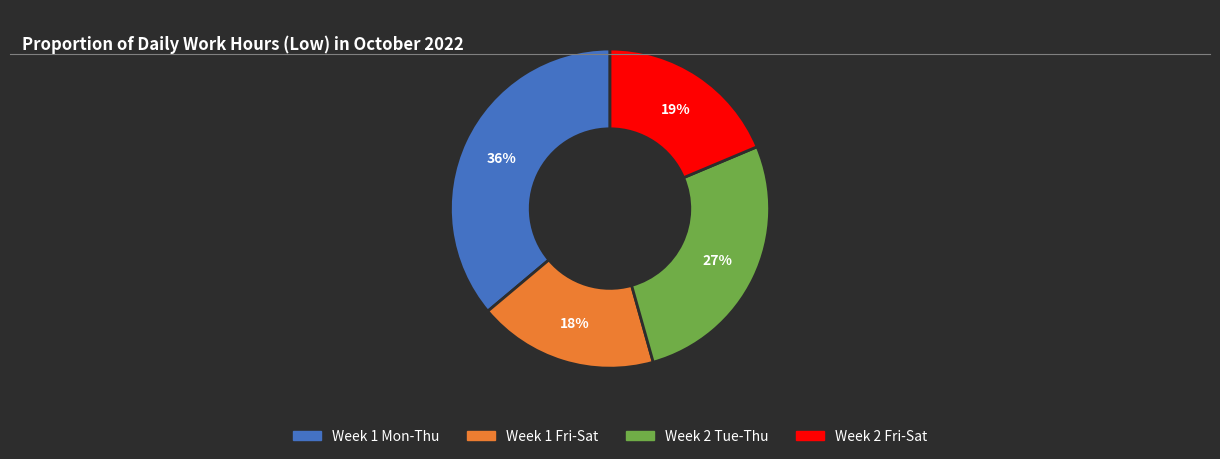

To the nearest percent, what is the average slice percentage?

25%